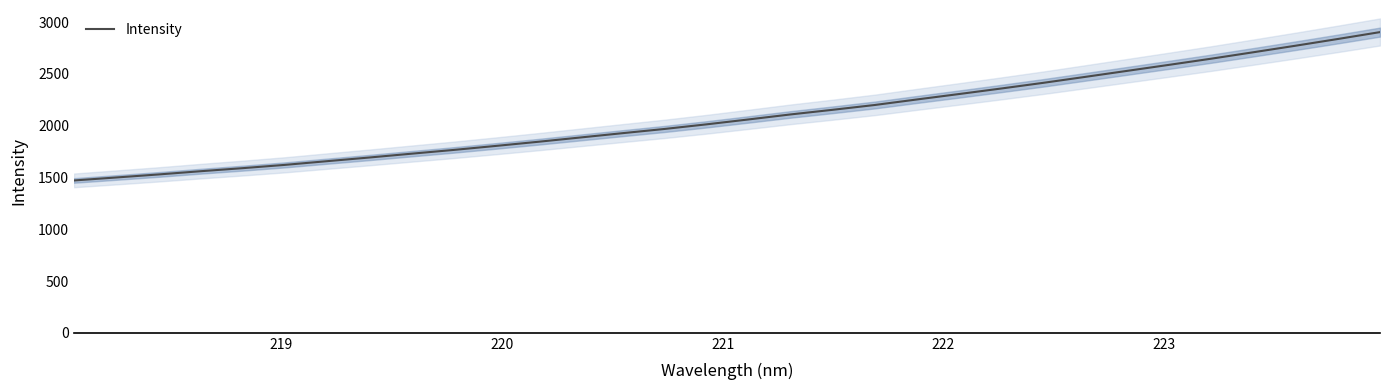

What is the highest value of the Intensity series?

2904.6